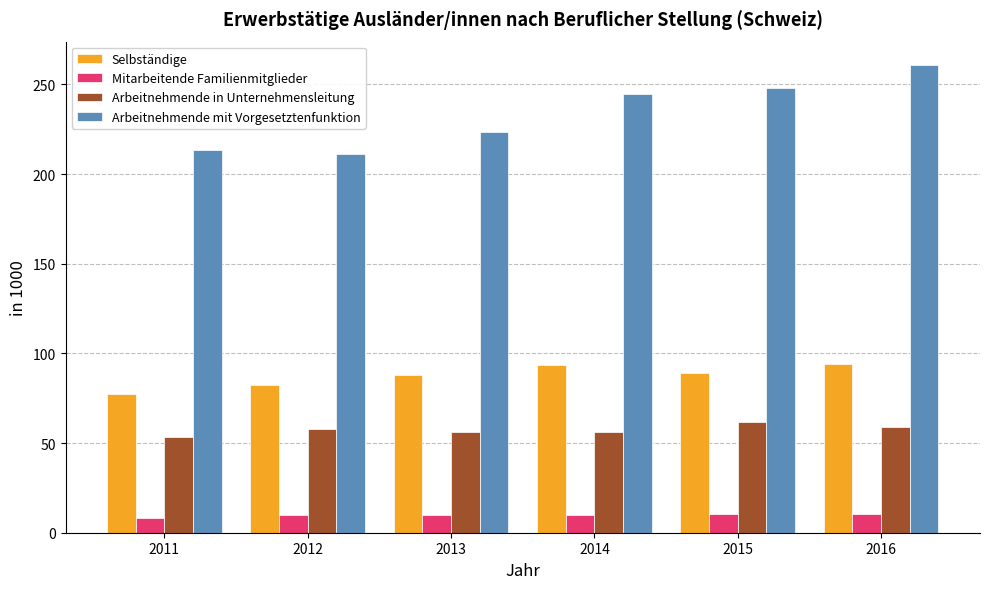

At how many categories does at least one series exceed 82?

6